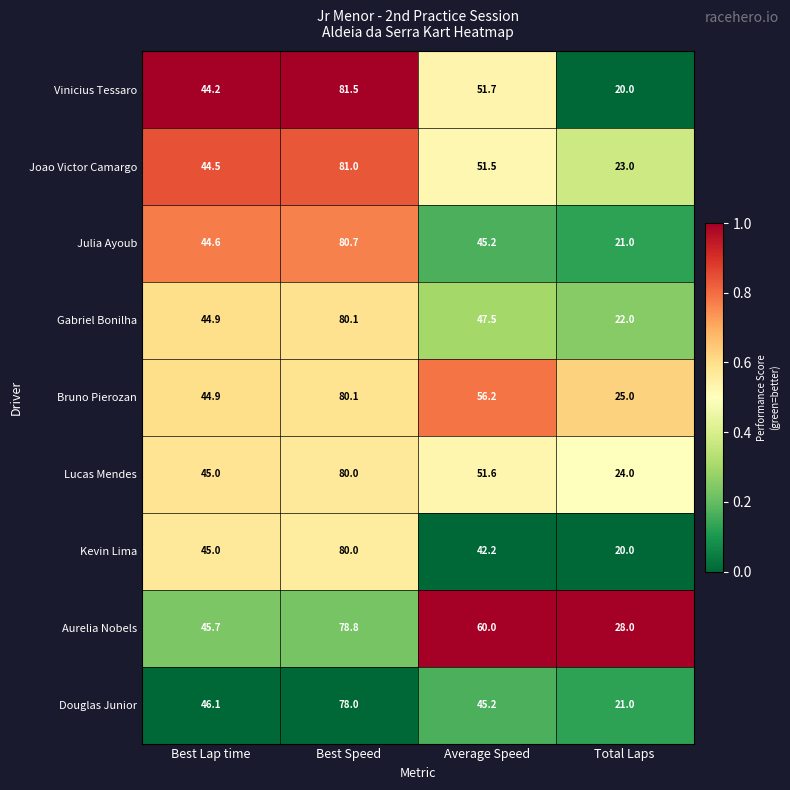

What value does the Kevin Lima series have at Total Laps?

20.0